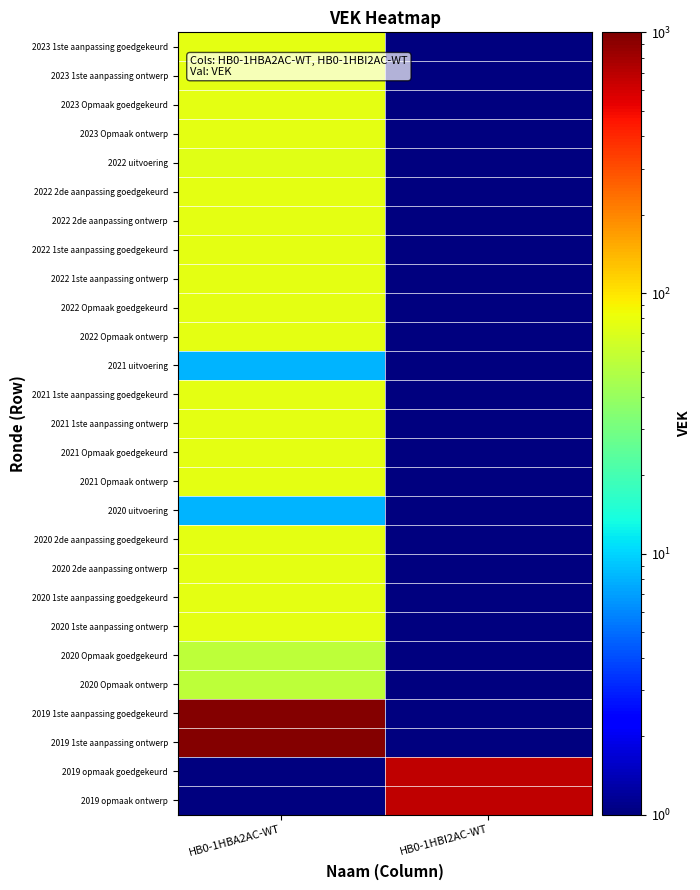

Reading left to right, extract all data points from this chart.

2023 1ste aanpassing goedgekeurd: HB0-1HBA2AC-WT=75.0	HB0-1HBI2AC-WT=0.1
2023 1ste aanpassing ontwerp: HB0-1HBA2AC-WT=75.0	HB0-1HBI2AC-WT=0.1
2023 Opmaak goedgekeurd: HB0-1HBA2AC-WT=75.0	HB0-1HBI2AC-WT=0.1
2023 Opmaak ontwerp: HB0-1HBA2AC-WT=75.0	HB0-1HBI2AC-WT=0.1
2022 uitvoering: HB0-1HBA2AC-WT=74.0	HB0-1HBI2AC-WT=0.1
2022 2de aanpassing goedgekeurd: HB0-1HBA2AC-WT=75.0	HB0-1HBI2AC-WT=0.1
2022 2de aanpassing ontwerp: HB0-1HBA2AC-WT=75.0	HB0-1HBI2AC-WT=0.1
2022 1ste aanpassing goedgekeurd: HB0-1HBA2AC-WT=75.0	HB0-1HBI2AC-WT=0.1
2022 1ste aanpassing ontwerp: HB0-1HBA2AC-WT=75.0	HB0-1HBI2AC-WT=0.1
2022 Opmaak goedgekeurd: HB0-1HBA2AC-WT=75.0	HB0-1HBI2AC-WT=0.1
2022 Opmaak ontwerp: HB0-1HBA2AC-WT=75.0	HB0-1HBI2AC-WT=0.1
2021 uitvoering: HB0-1HBA2AC-WT=8.0	HB0-1HBI2AC-WT=0.1
2021 1ste aanpassing goedgekeurd: HB0-1HBA2AC-WT=75.0	HB0-1HBI2AC-WT=0.1
2021 1ste aanpassing ontwerp: HB0-1HBA2AC-WT=75.0	HB0-1HBI2AC-WT=0.1
2021 Opmaak goedgekeurd: HB0-1HBA2AC-WT=75.0	HB0-1HBI2AC-WT=0.1
2021 Opmaak ontwerp: HB0-1HBA2AC-WT=75.0	HB0-1HBI2AC-WT=0.1
2020 uitvoering: HB0-1HBA2AC-WT=8.0	HB0-1HBI2AC-WT=0.1
2020 2de aanpassing goedgekeurd: HB0-1HBA2AC-WT=75.0	HB0-1HBI2AC-WT=0.1
2020 2de aanpassing ontwerp: HB0-1HBA2AC-WT=75.0	HB0-1HBI2AC-WT=0.1
2020 1ste aanpassing goedgekeurd: HB0-1HBA2AC-WT=75.0	HB0-1HBI2AC-WT=0.1
2020 1ste aanpassing ontwerp: HB0-1HBA2AC-WT=75.0	HB0-1HBI2AC-WT=0.1
2020 Opmaak goedgekeurd: HB0-1HBA2AC-WT=55.0	HB0-1HBI2AC-WT=0.1
2020 Opmaak ontwerp: HB0-1HBA2AC-WT=55.0	HB0-1HBI2AC-WT=0.1
2019 1ste aanpassing goedgekeurd: HB0-1HBA2AC-WT=963.0	HB0-1HBI2AC-WT=0.1
2019 1ste aanpassing ontwerp: HB0-1HBA2AC-WT=963.0	HB0-1HBI2AC-WT=0.1
2019 opmaak goedgekeurd: HB0-1HBA2AC-WT=0.1	HB0-1HBI2AC-WT=670.0
2019 opmaak ontwerp: HB0-1HBA2AC-WT=0.1	HB0-1HBI2AC-WT=670.0